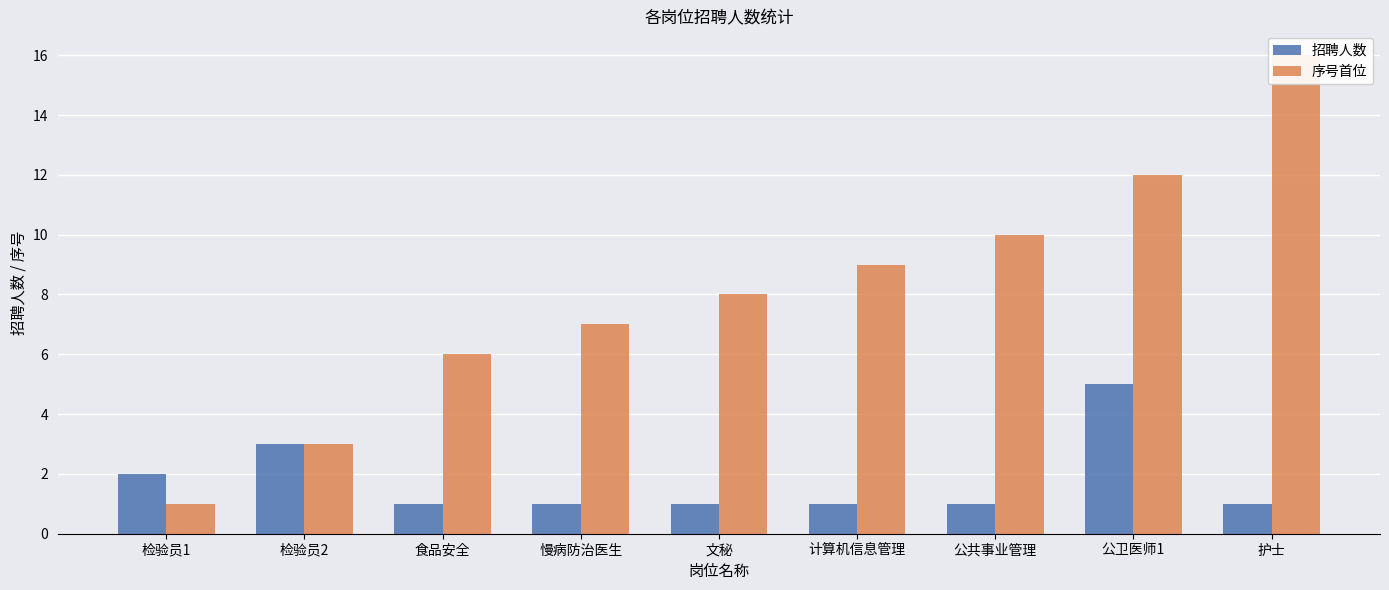

What is the sum of the 招聘人数 values at 检验员1 and 文秘?

3